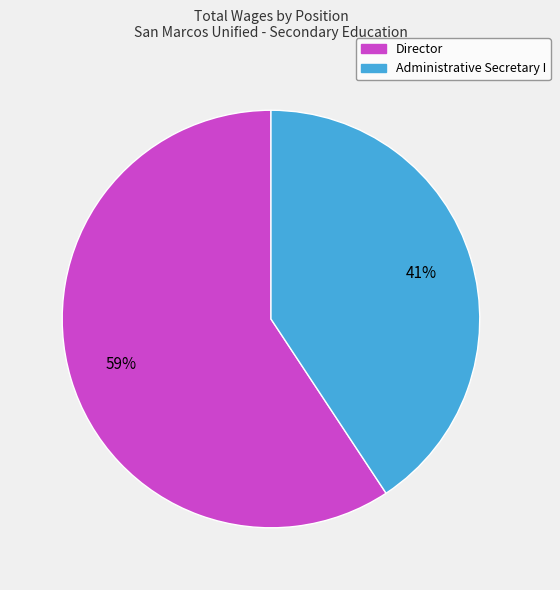

Count the number of slices in the pie.

2